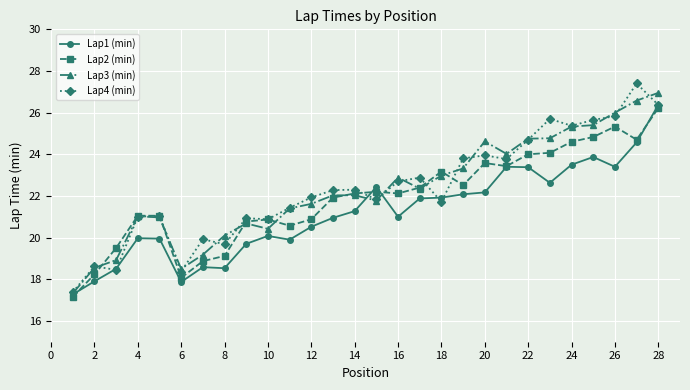

How many series are shown in this chart?

4